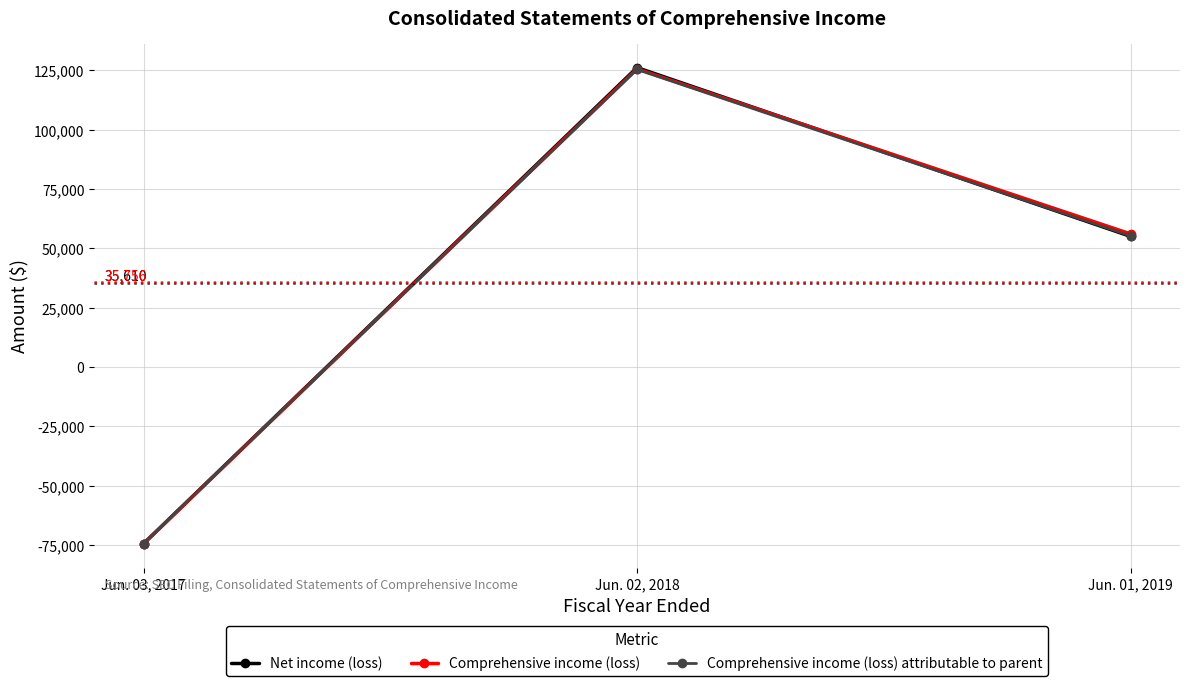

At which label does Net income (loss) reach its peak?

Jun. 02, 2018